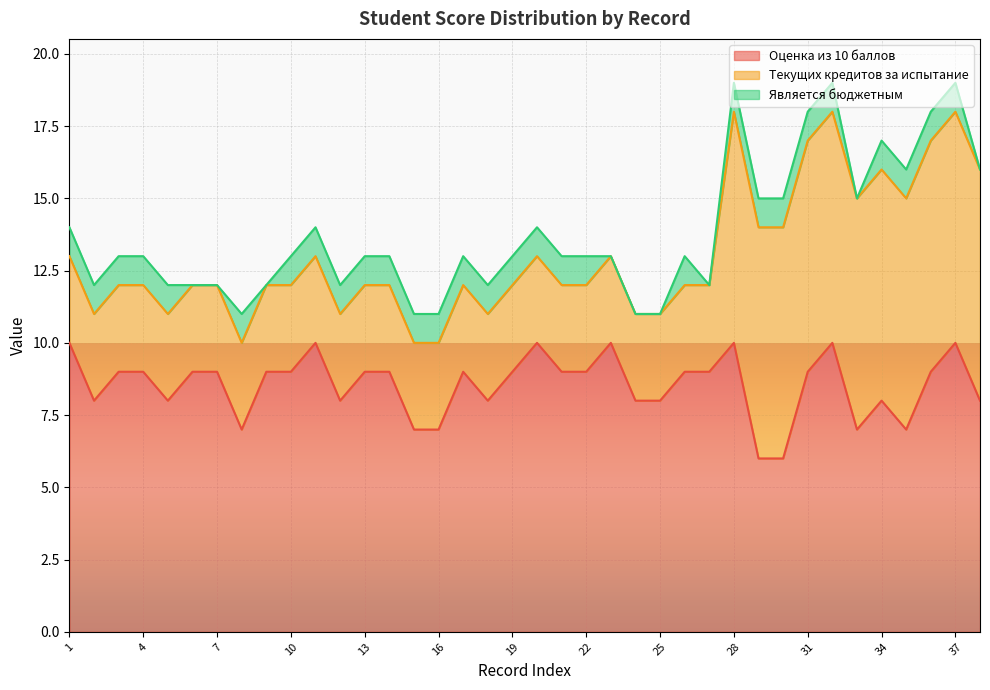

Does the chart display data point markers on the line(s)?

No